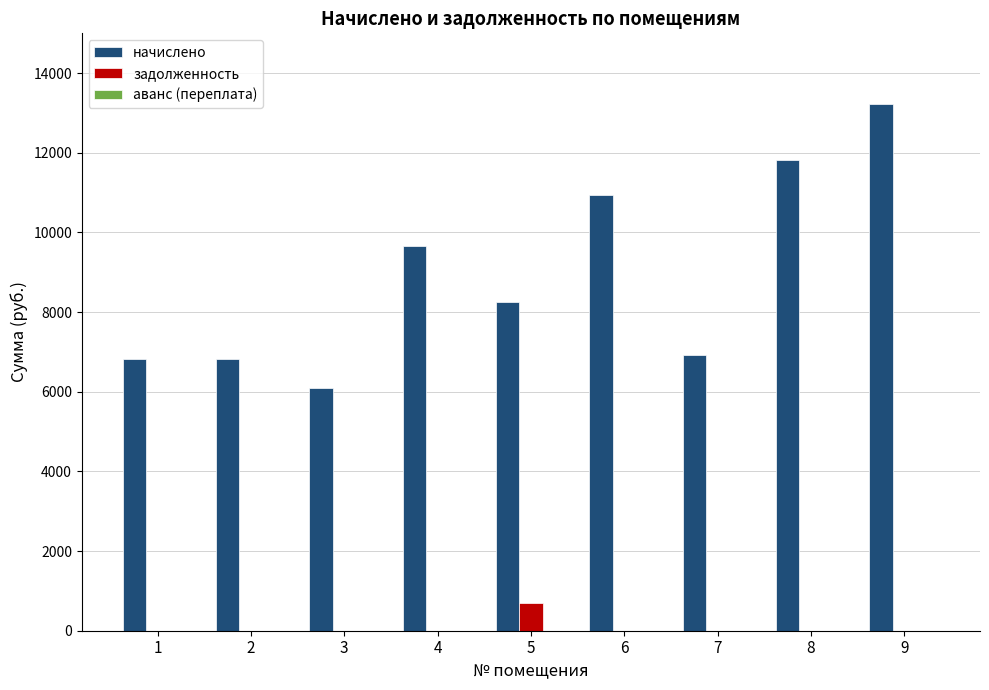

Is it true that начислено equals 13225.0 at 9?

True